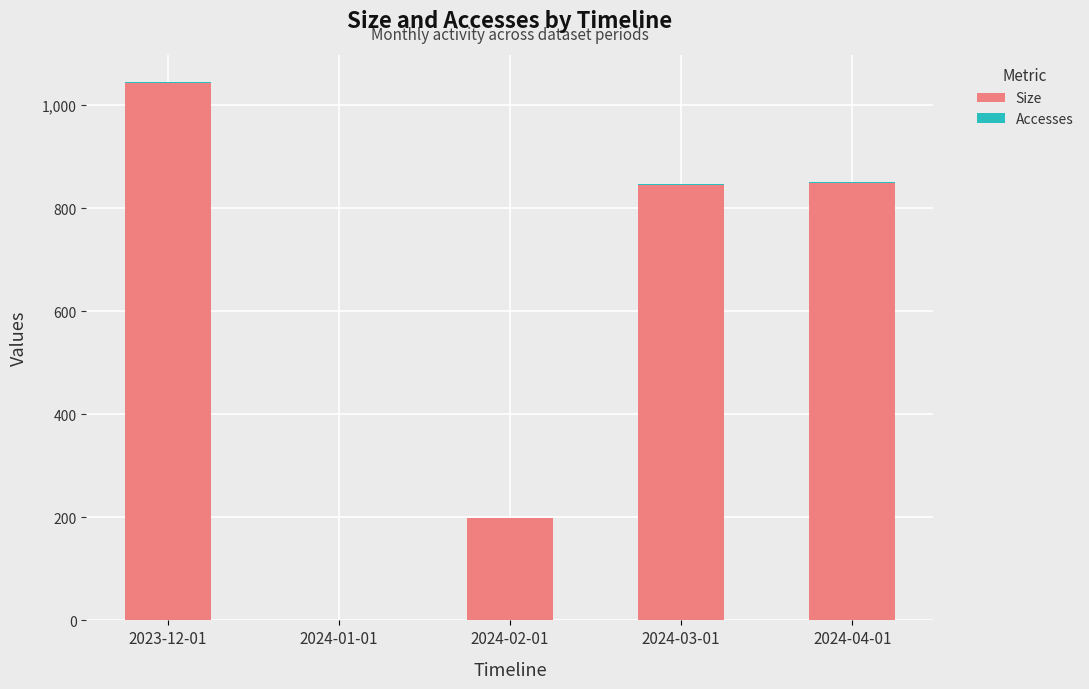

At which category is the sum across all series the highest?

2023-12-01